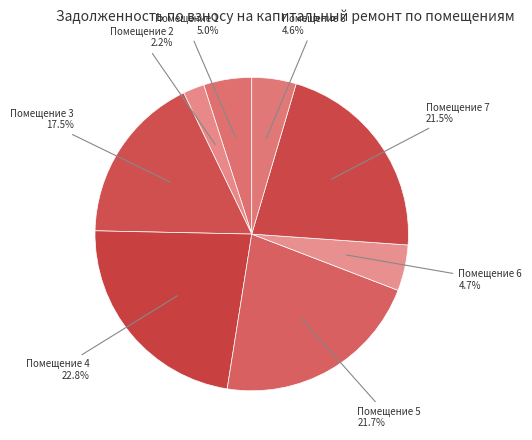

Is Помещение 1 the majority of the pie?

No